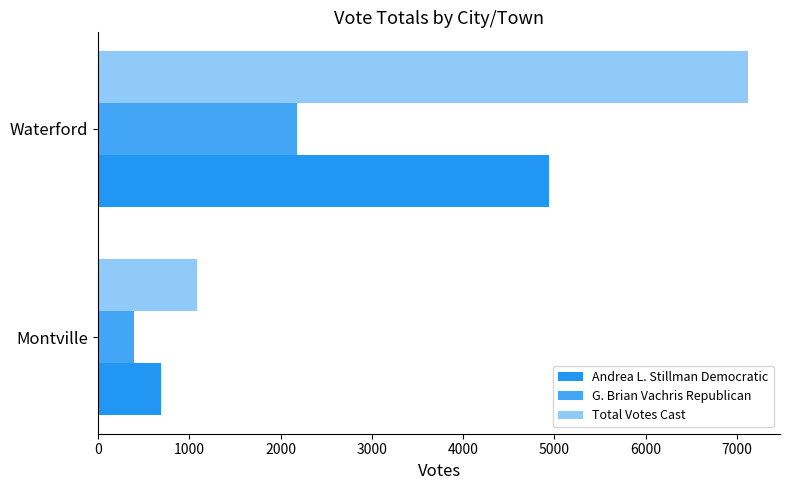

Count the number of categories in the chart.

2